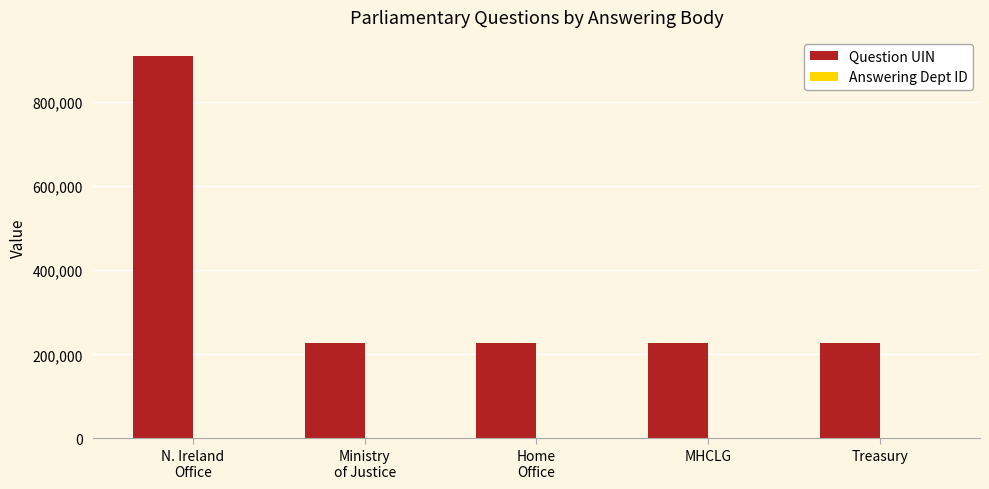

Count the number of categories in the chart.

5